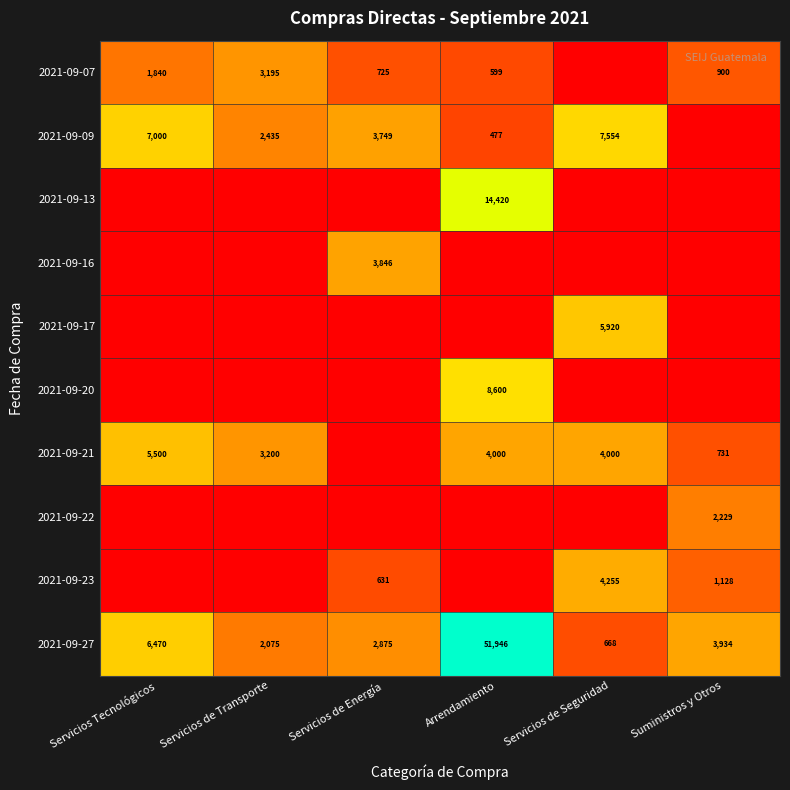

The value of 2021-09-20 at Arrendamiento is 8600. True or false?

True